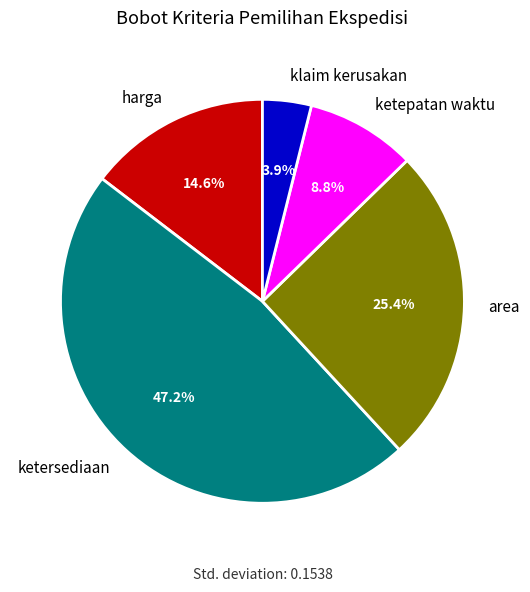

To the nearest percent, what is the difference between the ketepatan waktu and harga slice percentages?

6%